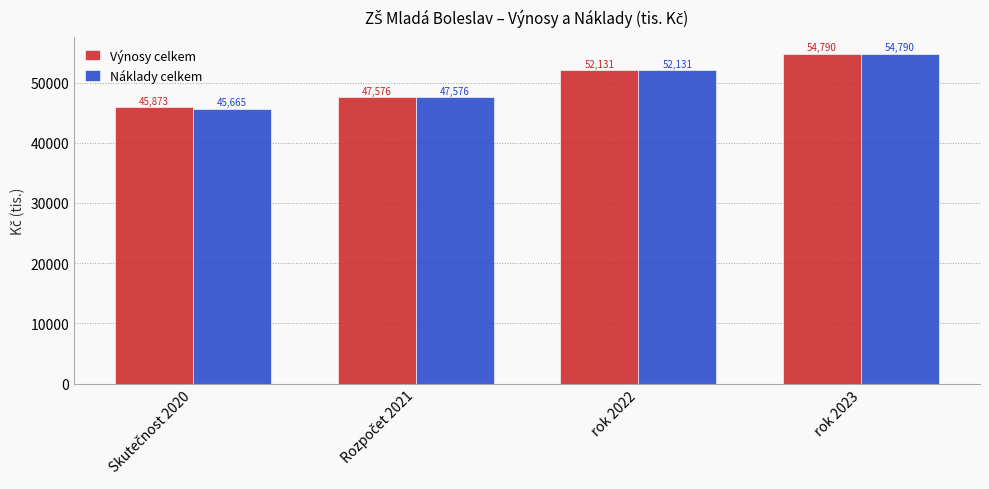

How many bars are there in each group?

2